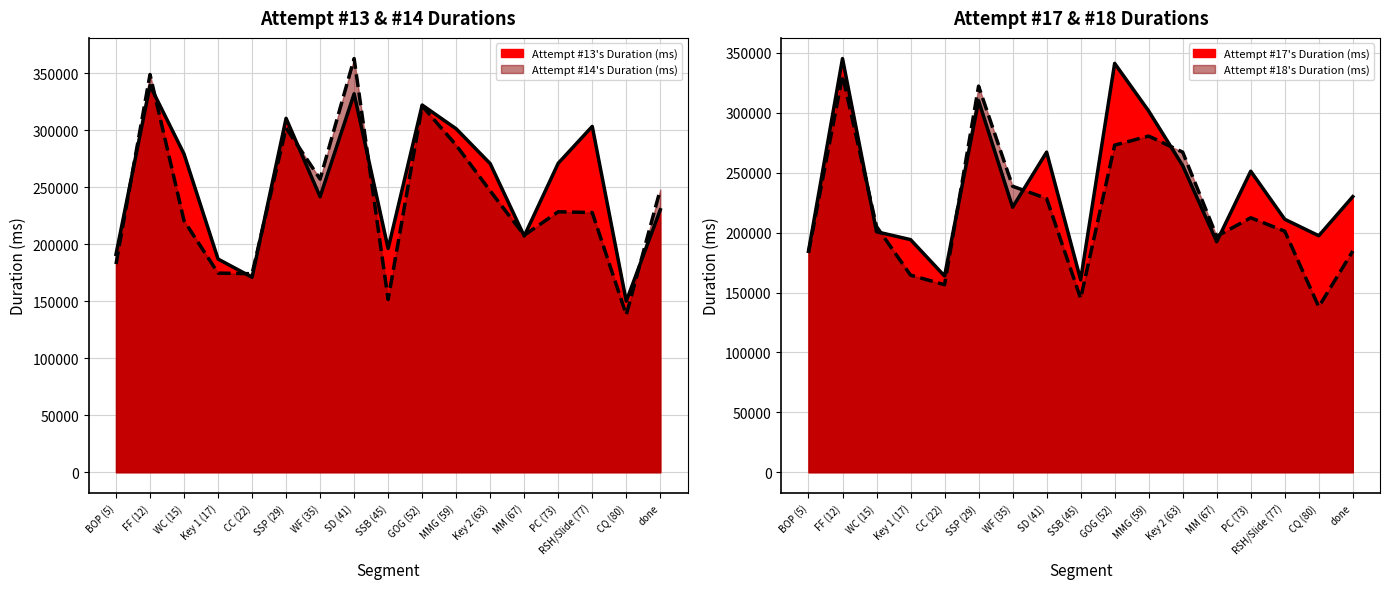

What is the difference between the Attempt #14's Duration (ms) values at Key 2 (63) and SSP (29)?

55180